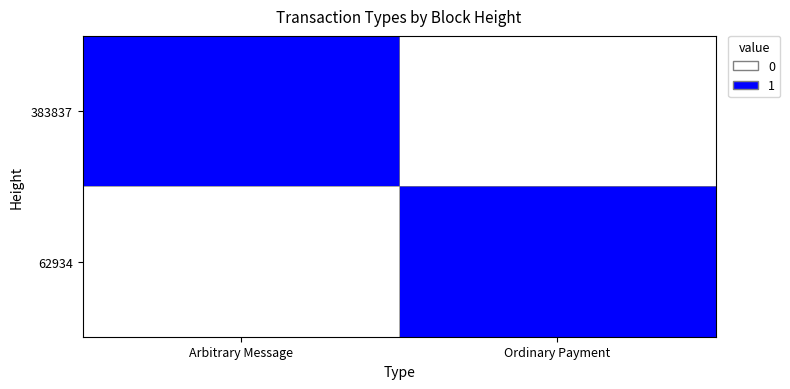

What is the maximum value shown in the chart?

1